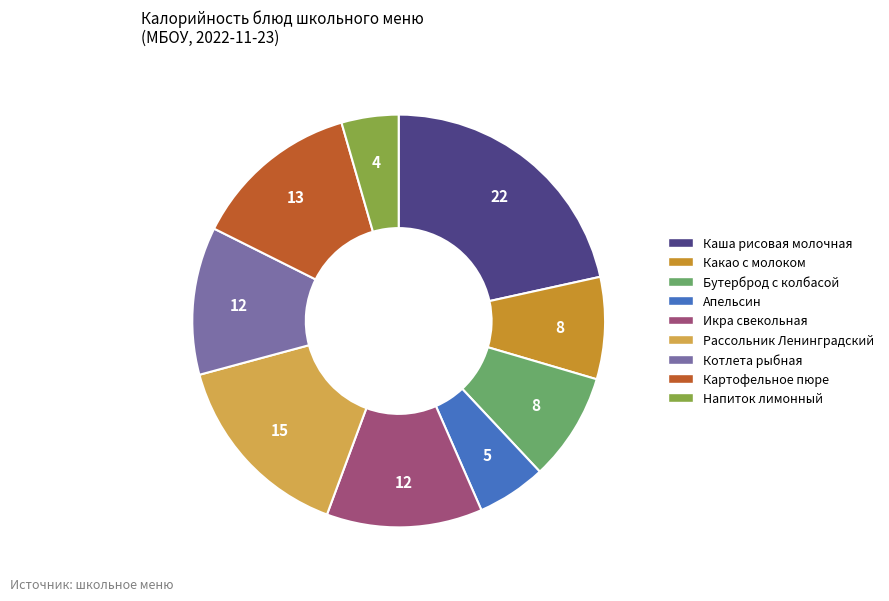

Is Каша рисовая молочная the majority of the pie?

No